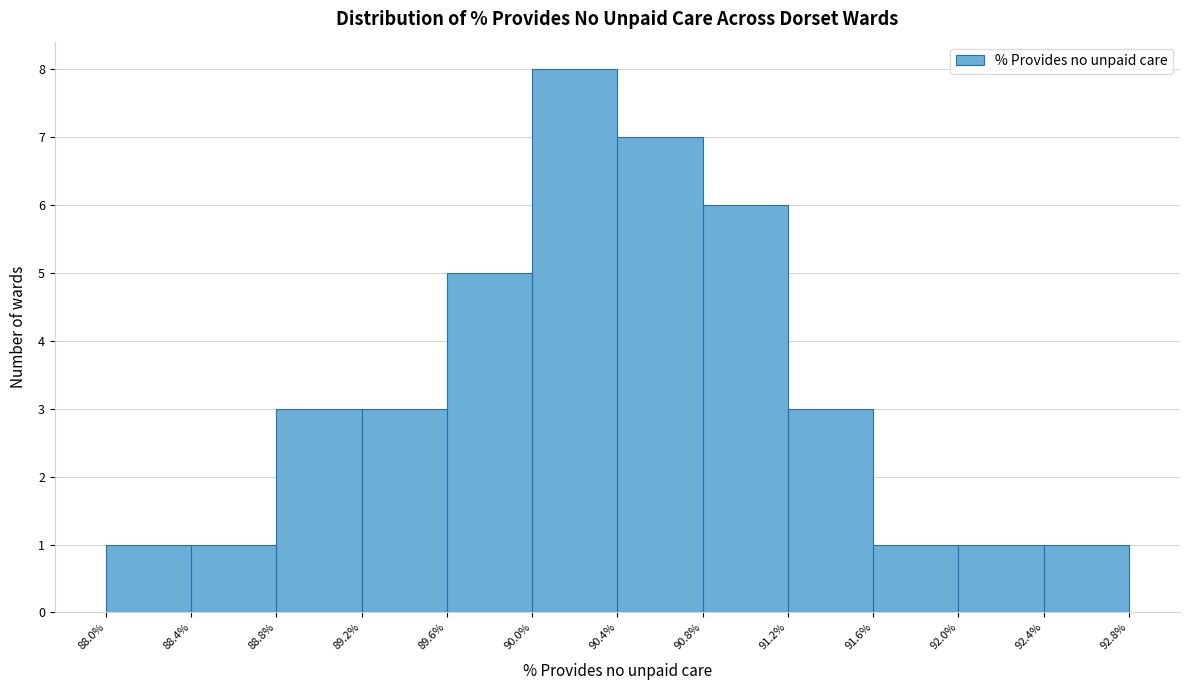

Reading left to right, transcribe this chart: for each bar, give the range it covers on the x-axis and its height. The values are not printed on the chart, so give them approximately, as read against the axis.

88.0% to 88.4%: 1
88.4% to 88.8%: 1
88.8% to 89.2%: 3
89.2% to 89.6%: 3
89.6% to 90.0%: 5
90.0% to 90.4%: 8
90.4% to 90.8%: 7
90.8% to 91.2%: 6
91.2% to 91.6%: 3
91.6% to 92.0%: 1
92.0% to 92.4%: 1
92.4% to 92.8%: 1